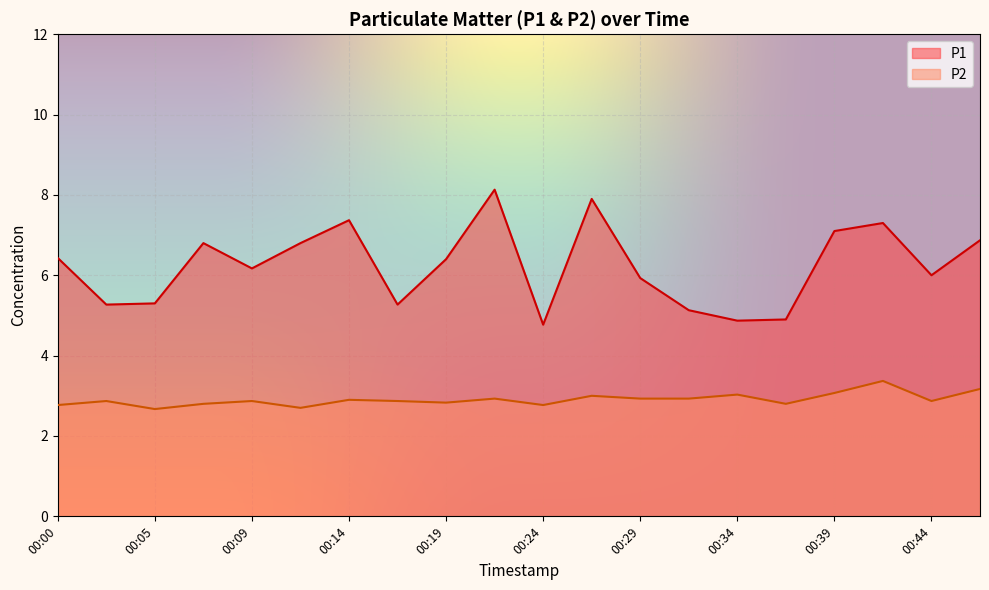

True or false: P1 has more than 1 points higher than both neighbors.

True